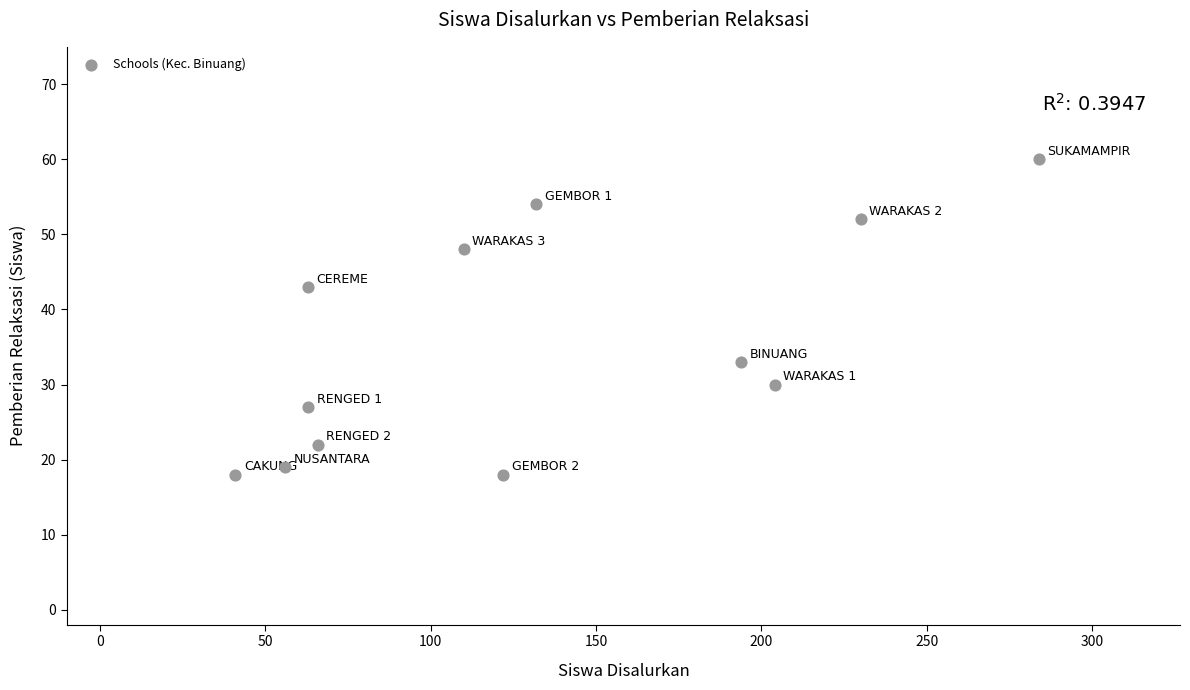

What is the average Y value?

35